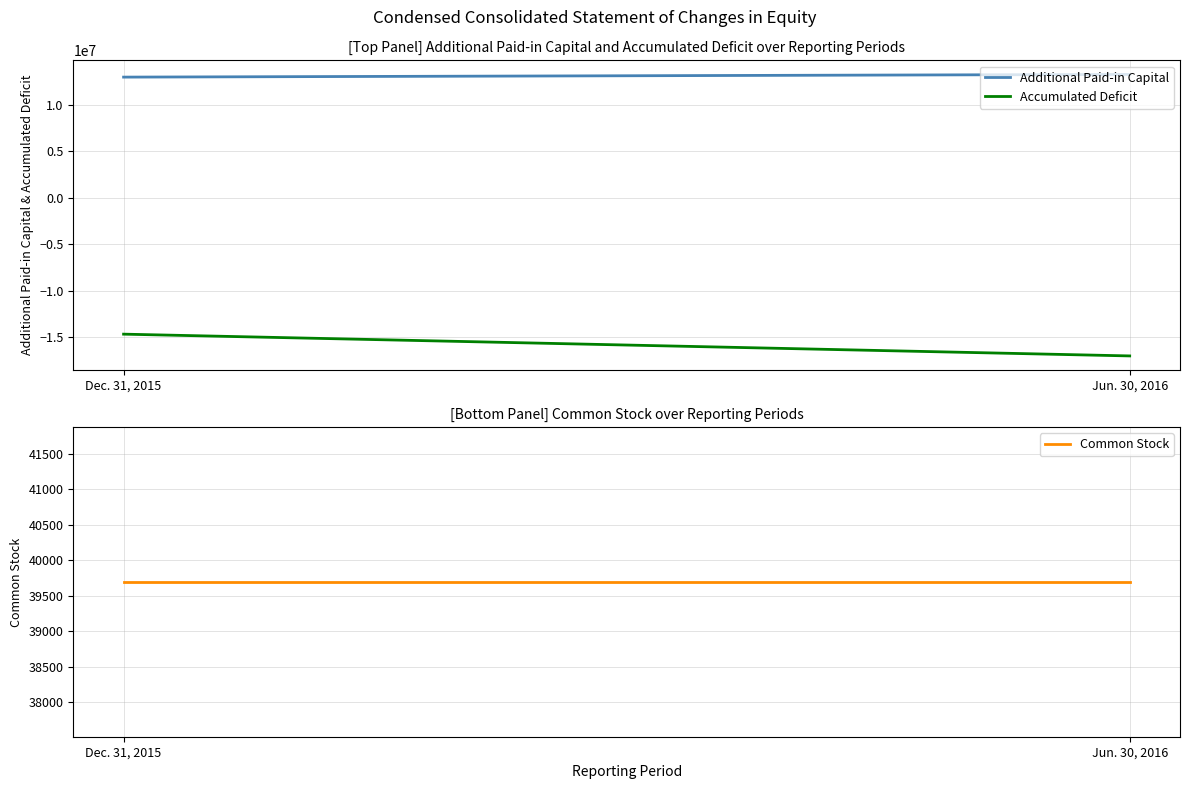

At how many categories does at least one series exceed 9156588?

2